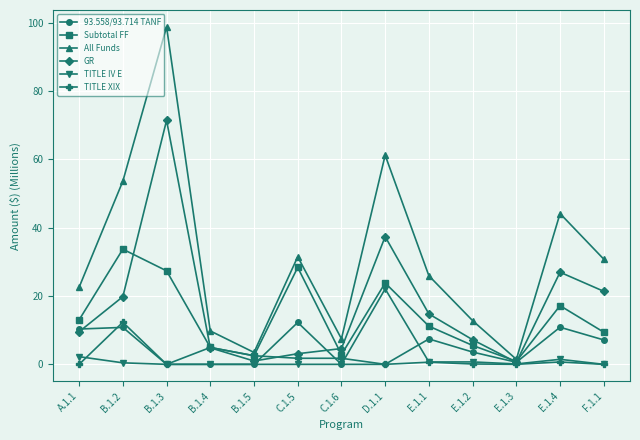

Which series ends up on top after the final intersection of GR and Subtotal FF?

GR